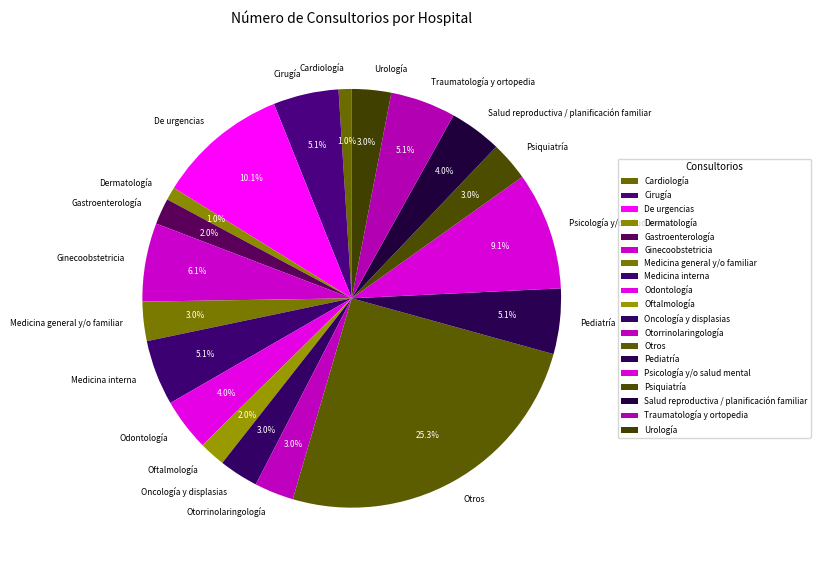

What is the total percentage of De urgencias and Medicina general y/o familiar?

13.1%